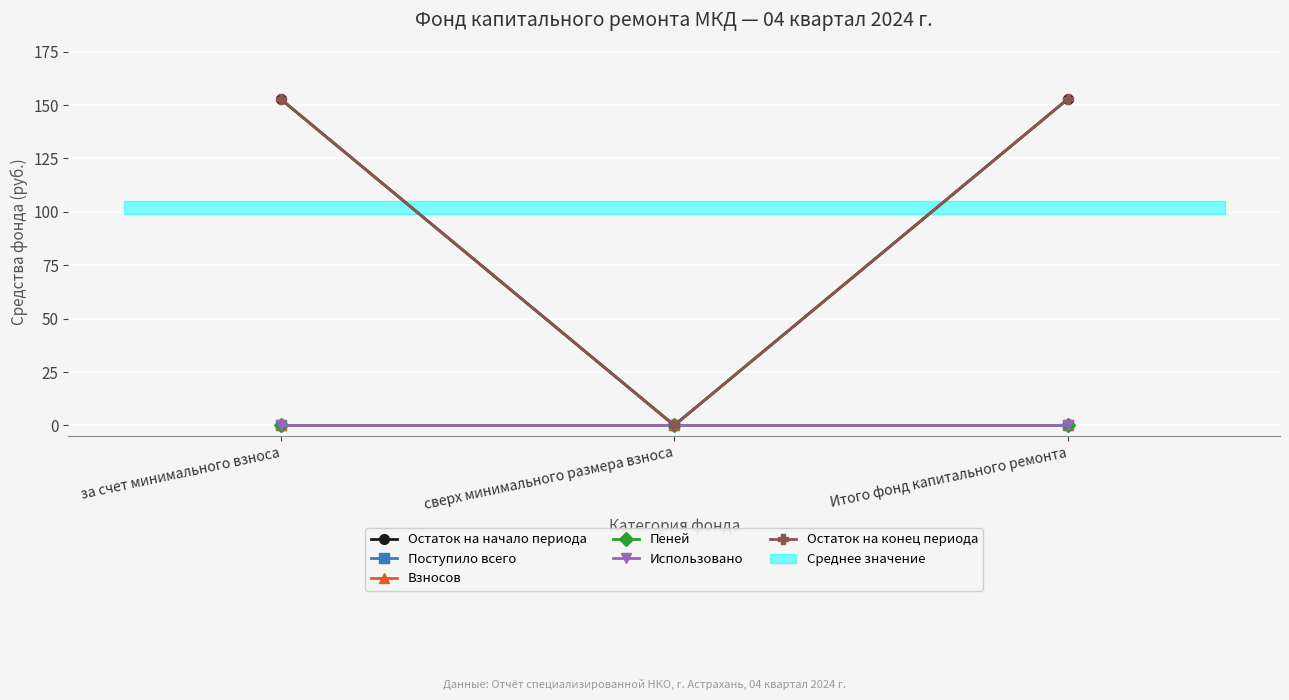

Which series has the largest range (max minus min)?

Остаток на начало периода